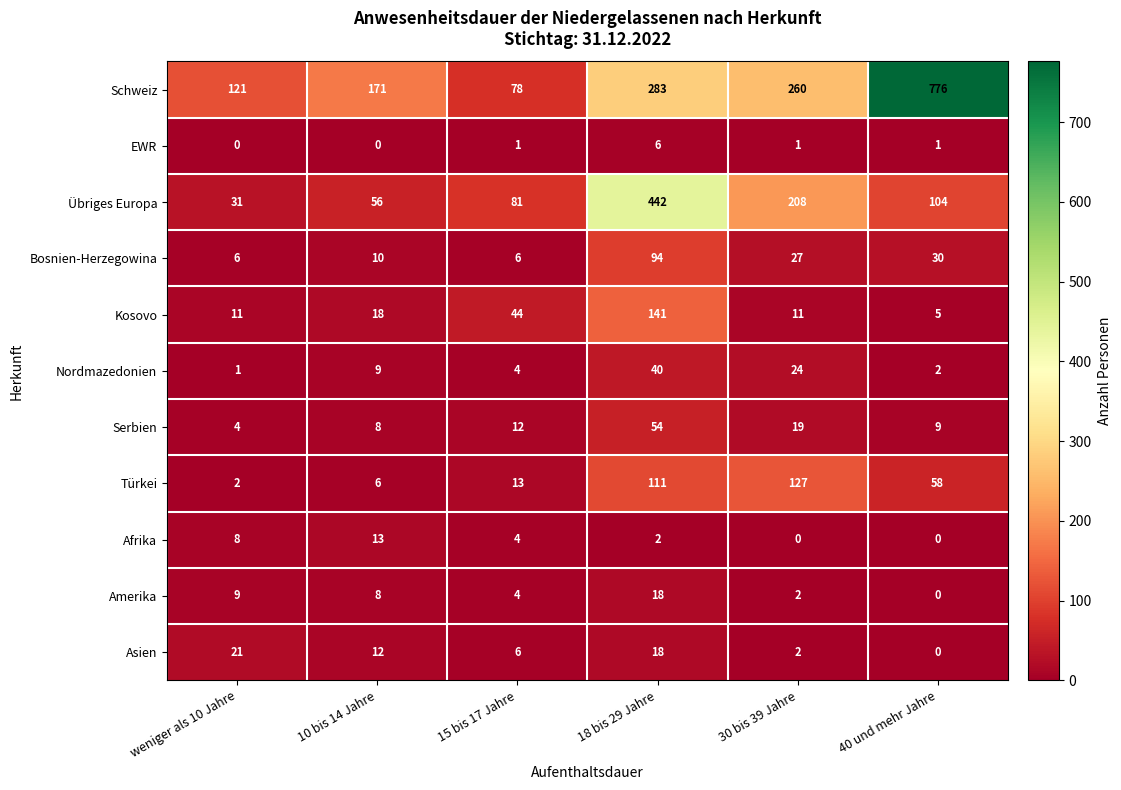

What is the sum of all Bosnien-Herzegowina values?

173